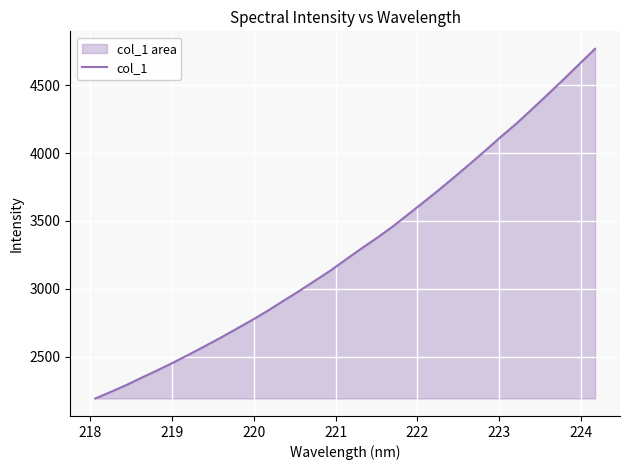

What is the smallest value displayed?

2190.9